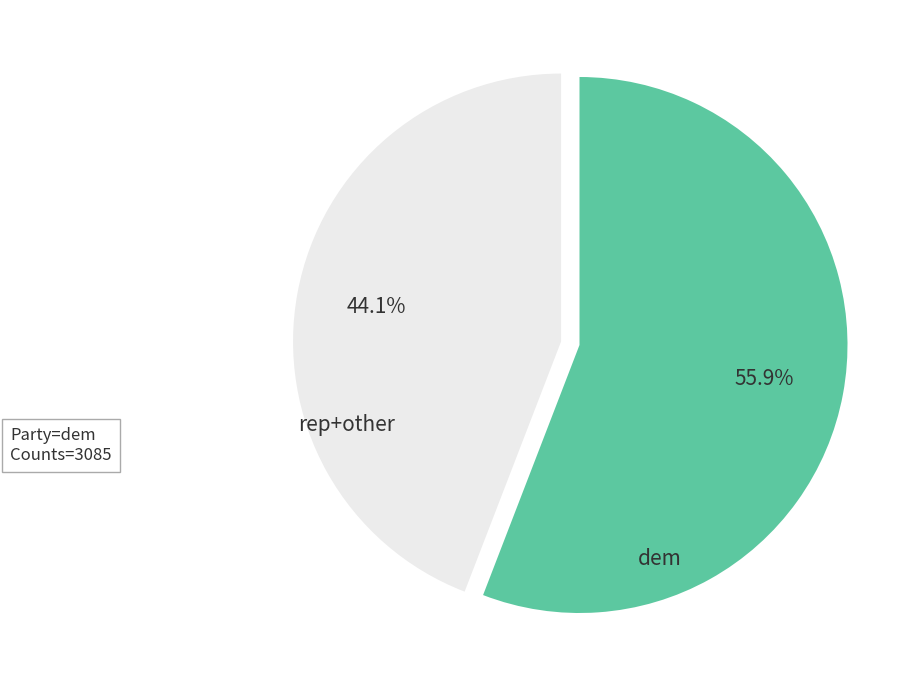

Does dem represent more than half of the total?

Yes